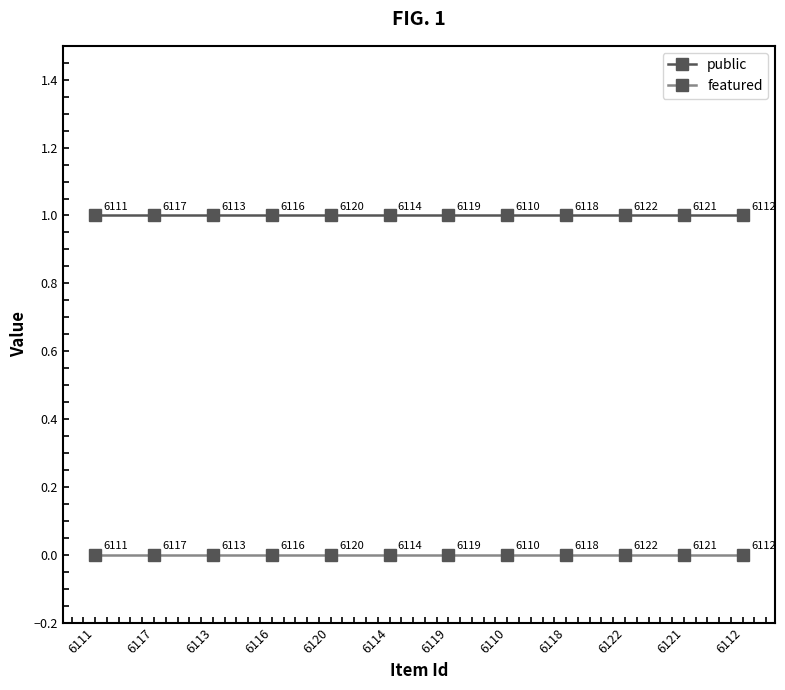

How many distinct data groups are displayed?

2